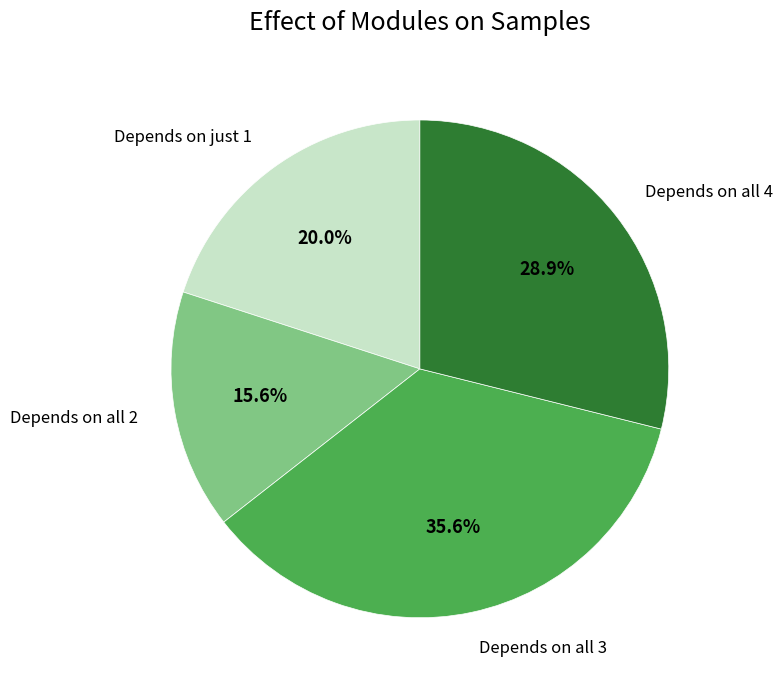

What is the smallest slice in the pie chart?

Depends on all 2